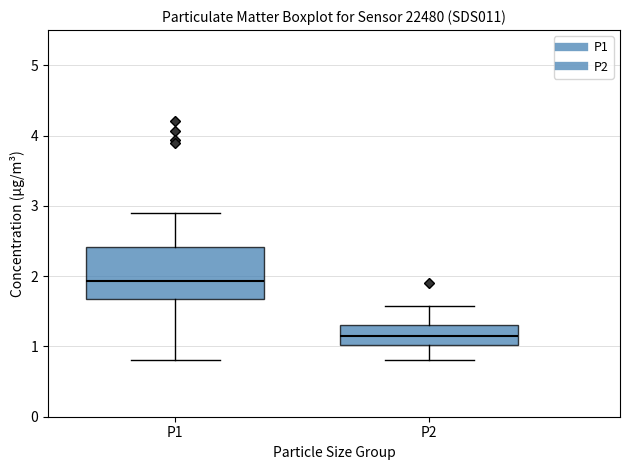

Which box has the lowest median line?

P2